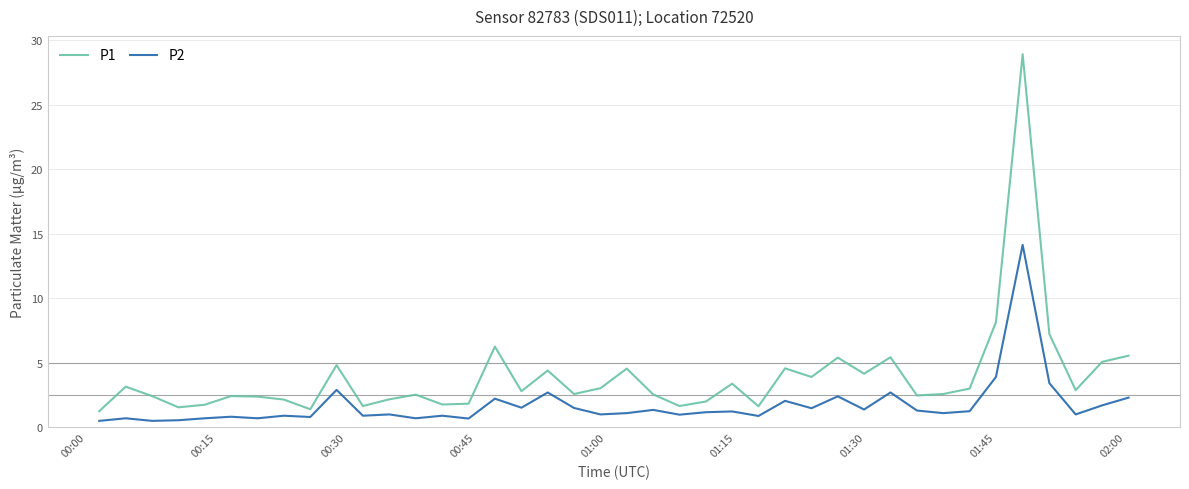

Which series has the largest total across all categories?

P1